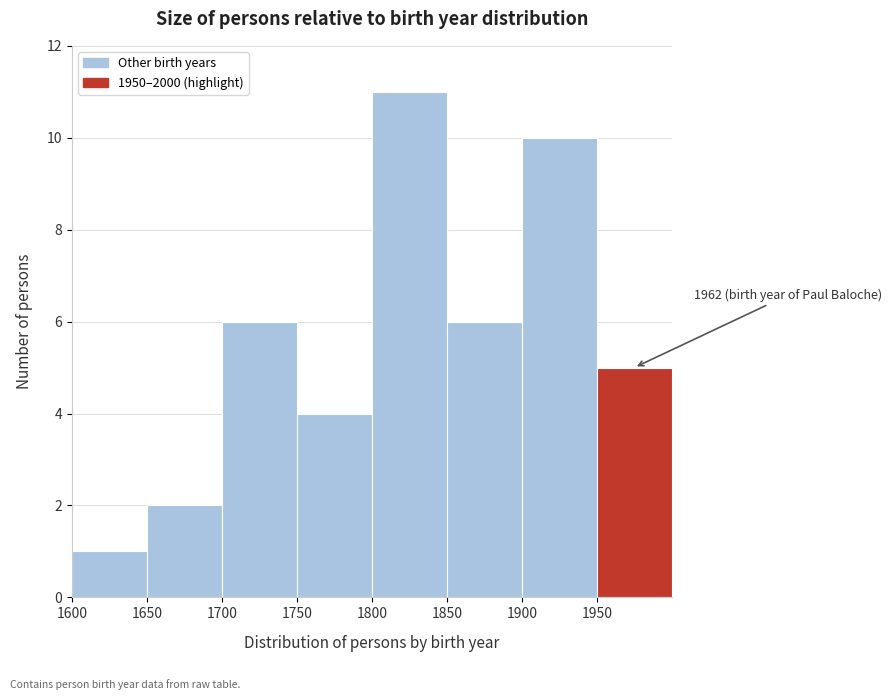

Which range on the x-axis has the tallest bar?

1800 to 1850